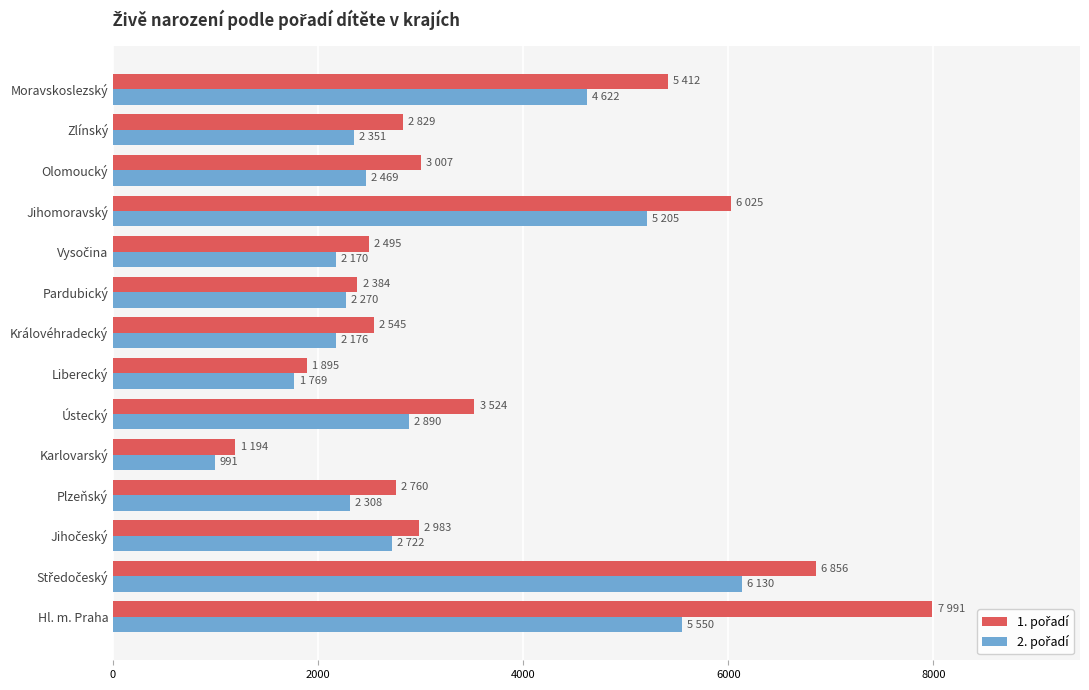

At which category is the sum across all series the highest?

Hl. m. Praha